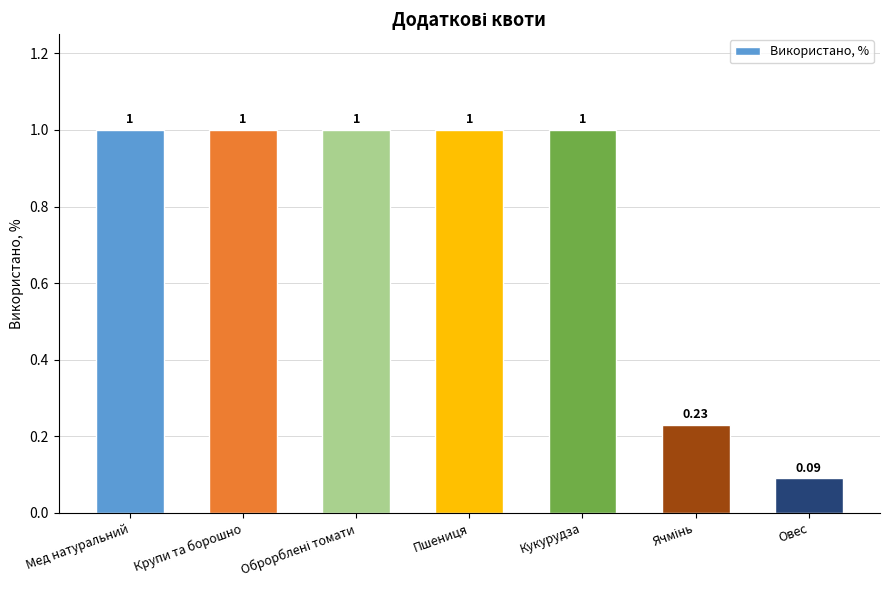

What is the difference between the second highest and minimum values?

0.9